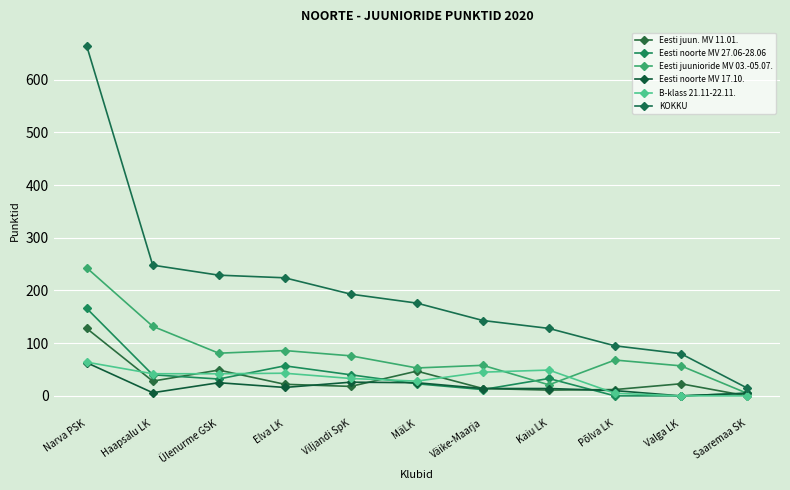

At which label does B-klass 21.11-22.11. reach its peak?

Narva PSK